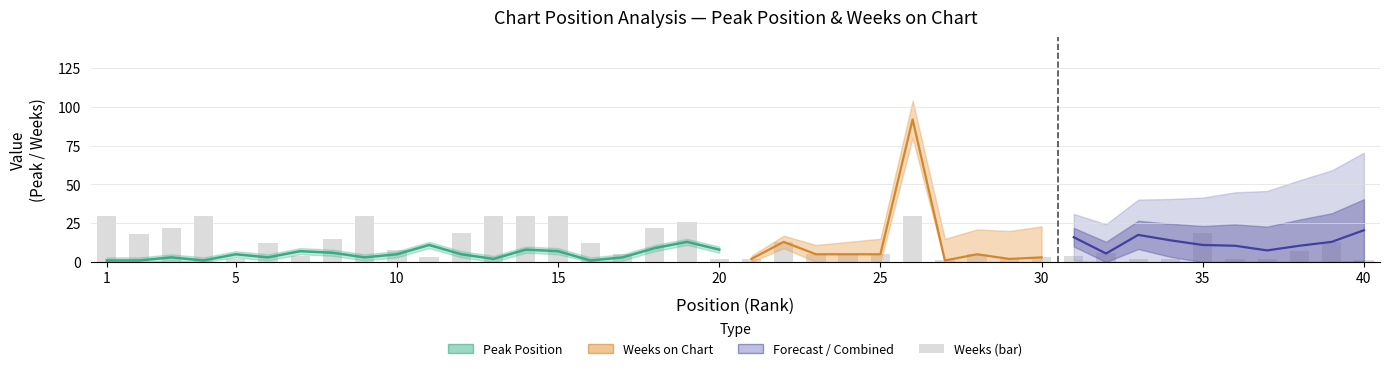

Reading right to left, list all the values displayed in this chart.

Peak Position: 40=40	39=13	38=14	37=13	36=19	35=3	34=26	33=33	32=5	31=28	30=30	29=28	28=16	27=27	26=1	25=19	24=12	23=15	22=1	21=19	20=8	19=13	18=9	17=3	16=1	15=7	14=8	13=2	12=5	11=11	10=5	9=3	8=6	7=7	6=3	5=5	4=1	3=3	2=1	1=1
Weeks on Chart: 40=1	39=13	38=7	37=2	36=2	35=19	34=2	33=2	32=6	31=4	30=3	29=2	28=5	27=1	26=92	25=5	24=5	23=5	22=13	21=2	20=2	19=26	18=22	17=5	16=12	15=34	14=38	13=37	12=19	11=3	10=8	9=30	8=15	7=4	6=12	5=2	4=113	3=22	2=18	1=116